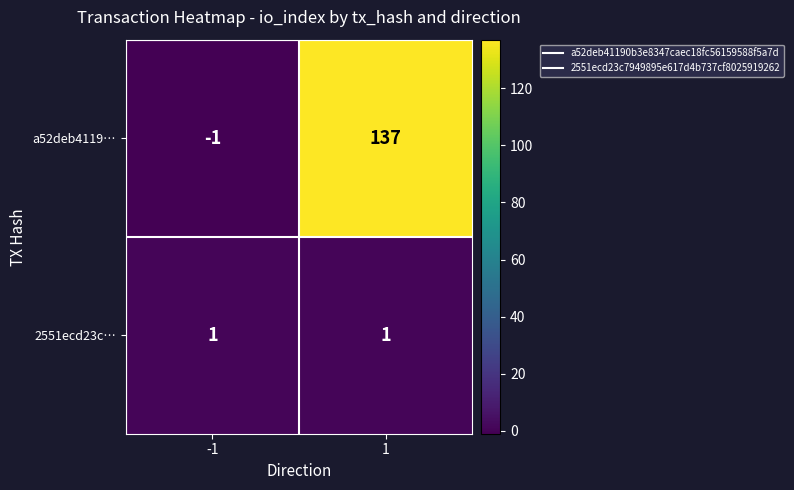

True or false: 2551ecd23c… has a value of 1 at -1.

True